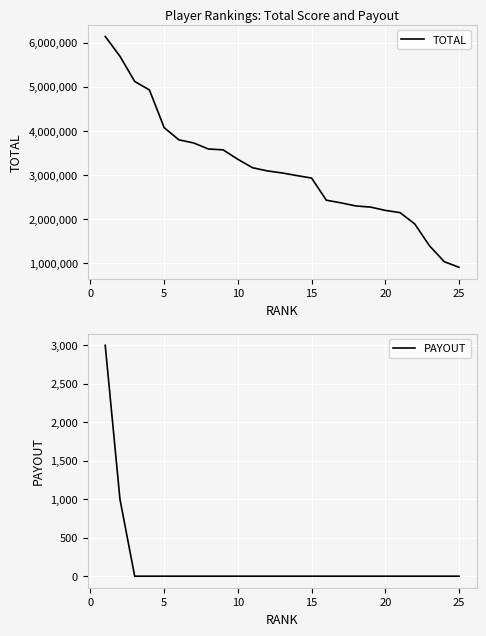

What is the difference between the maximum and minimum values in the TOTAL series?

5241727